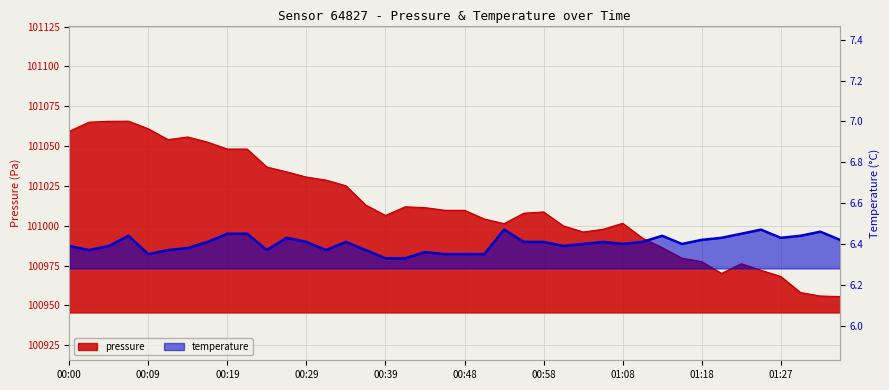

True or false: pressure and temperature cross at least once.

False